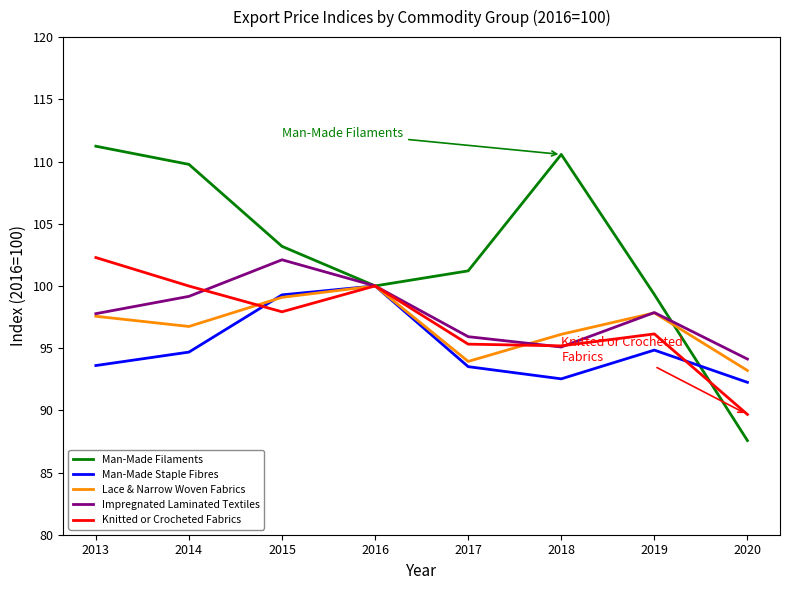

Is it true that Man-Made Staple Fibres equals 100.0 at 2016?

True